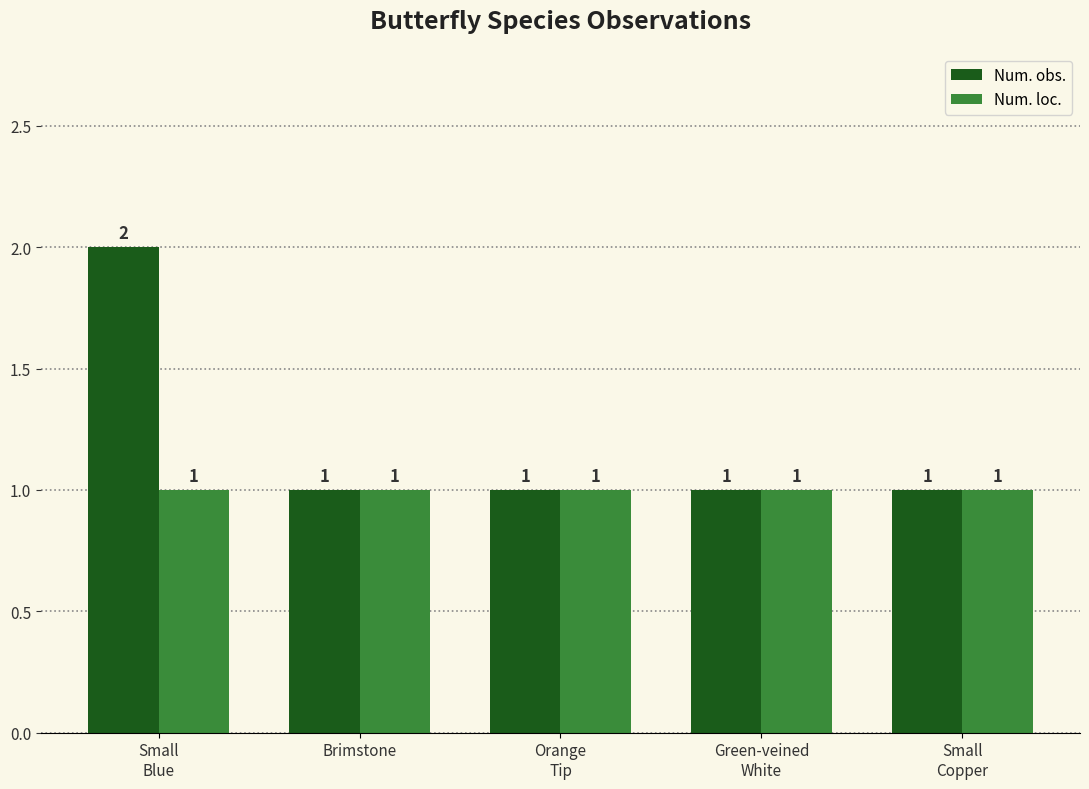

What position from the right is Small
Blue?

5